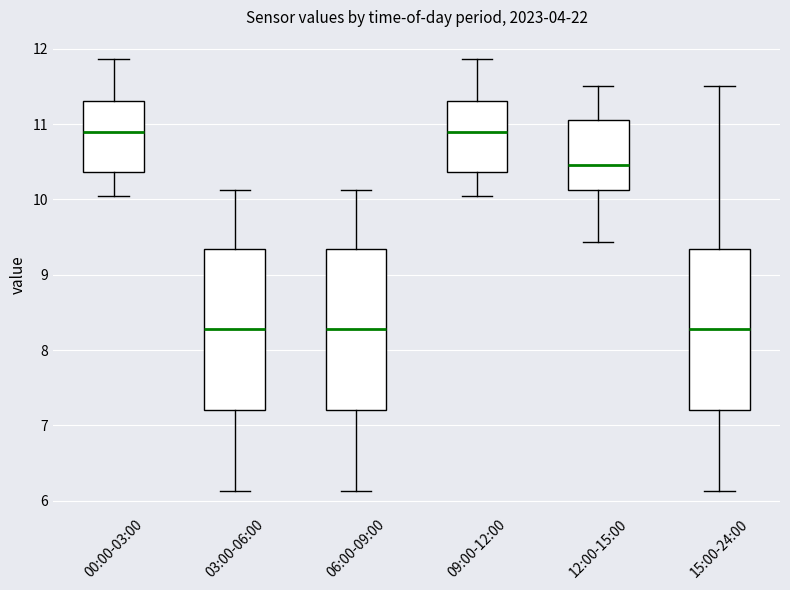

Reading left to right, read every box against the y-axis: the position of its median line, the range the box covers, and the ends of its whiskers. The values are not printed on the chart, so give them approximately, as read against the axis.

00:00-03:00: median 10.9, box 10.4 to 11.3, whiskers 10.1 to 11.9
03:00-06:00: median 8.3, box 7.2 to 9.3, whiskers 6.1 to 10.1
06:00-09:00: median 8.3, box 7.2 to 9.3, whiskers 6.1 to 10.1
09:00-12:00: median 10.9, box 10.4 to 11.3, whiskers 10.1 to 11.9
12:00-15:00: median 10.5, box 10.1 to 11.1, whiskers 9.4 to 11.5
15:00-24:00: median 8.3, box 7.2 to 9.3, whiskers 6.1 to 11.5